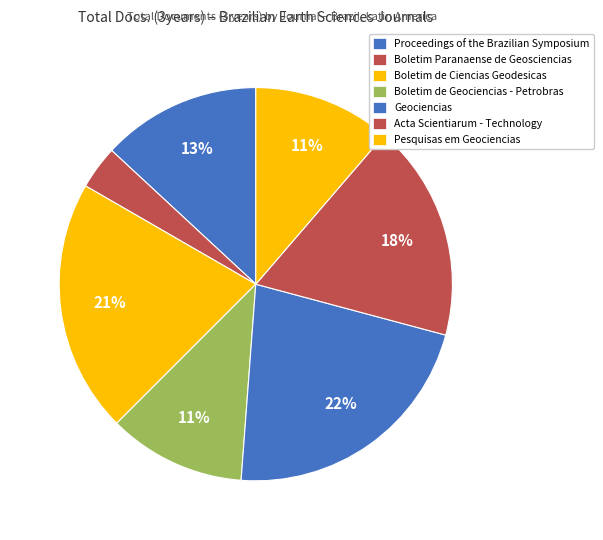

Rank the categories by value from highest to lowest.

Geociencias, Boletim de Ciencias Geodesicas, Acta Scientiarum - Technology, Proceedings of the Brazilian Symposium, Boletim de Geociencias - Petrobras, Pesquisas em Geociencias, Boletim Paranaense de Geosciencias